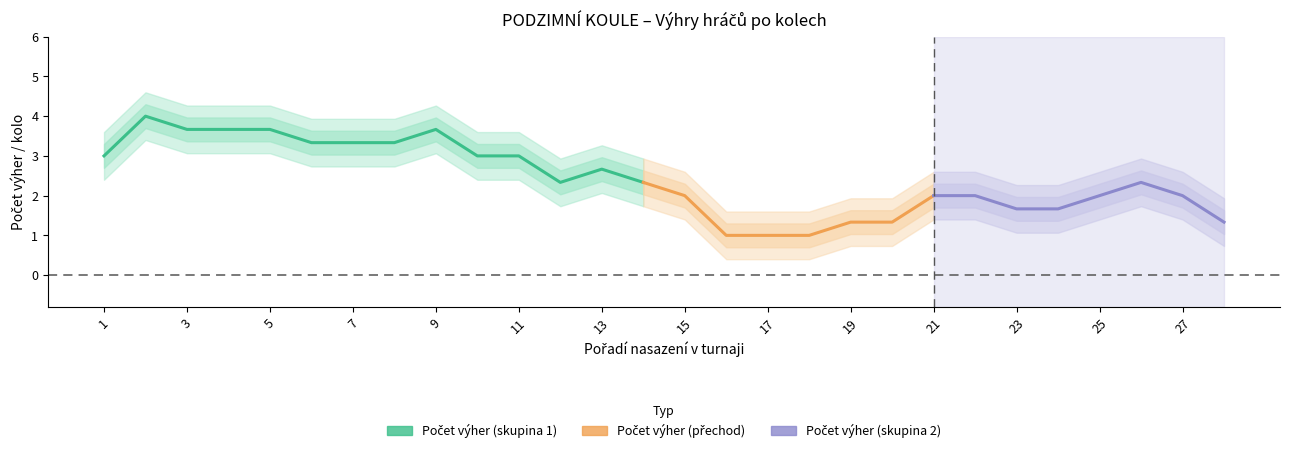

True or false: 2.kolo_Výhra and Počet výher cross at least once.

False